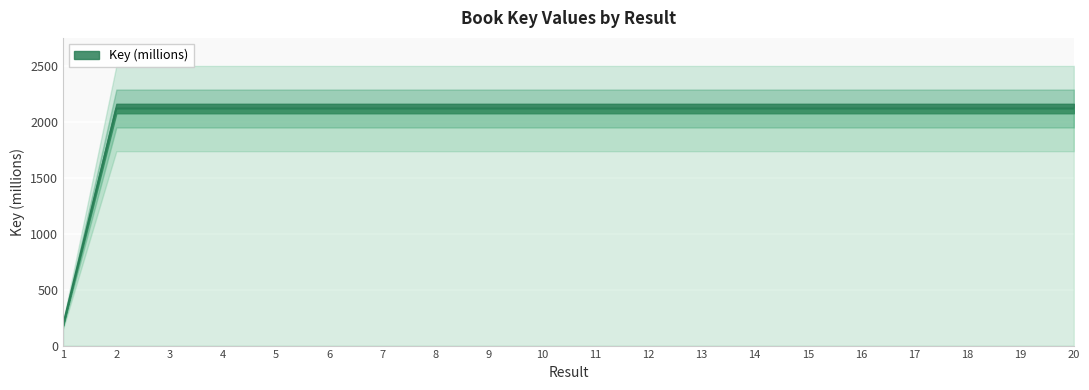

True or false: the data shows 750.7 at 10.

False